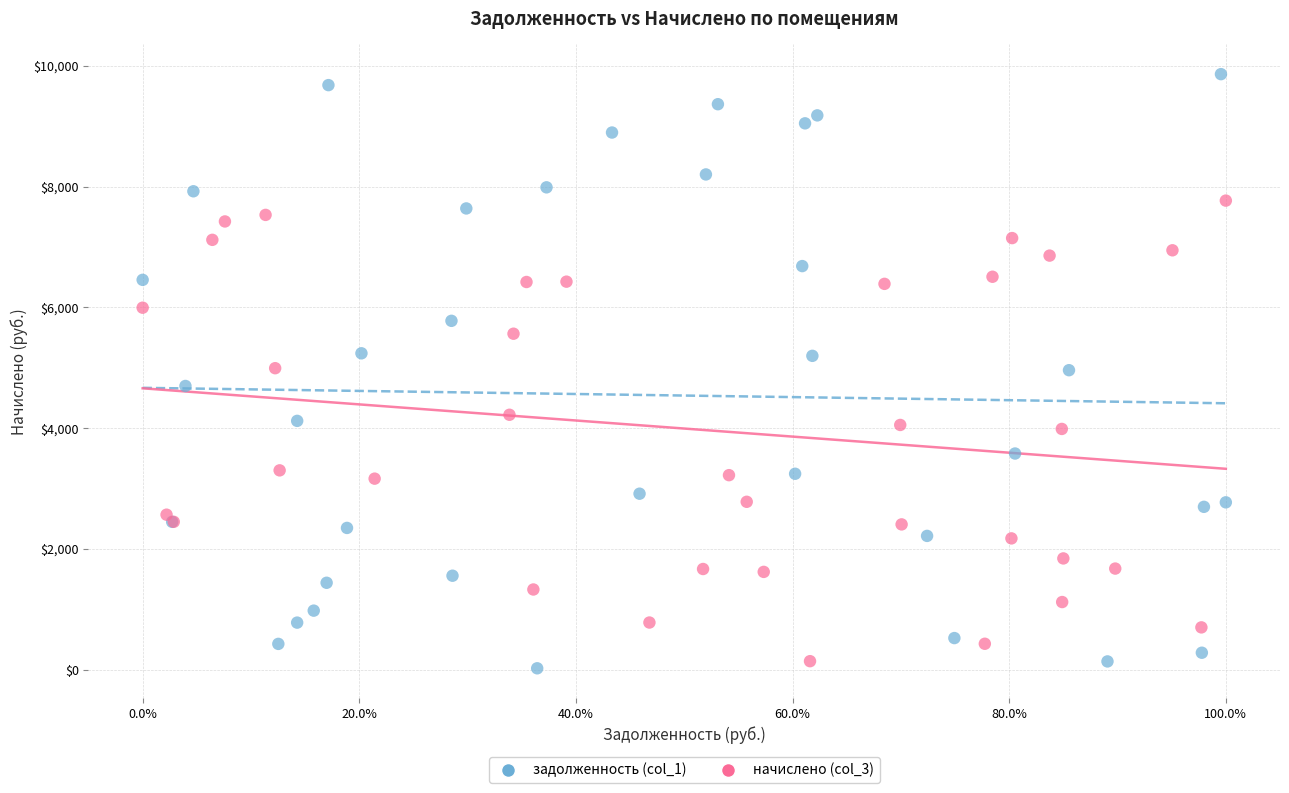

Which series has the largest Y range (max minus min)?

задолженность (col_1)